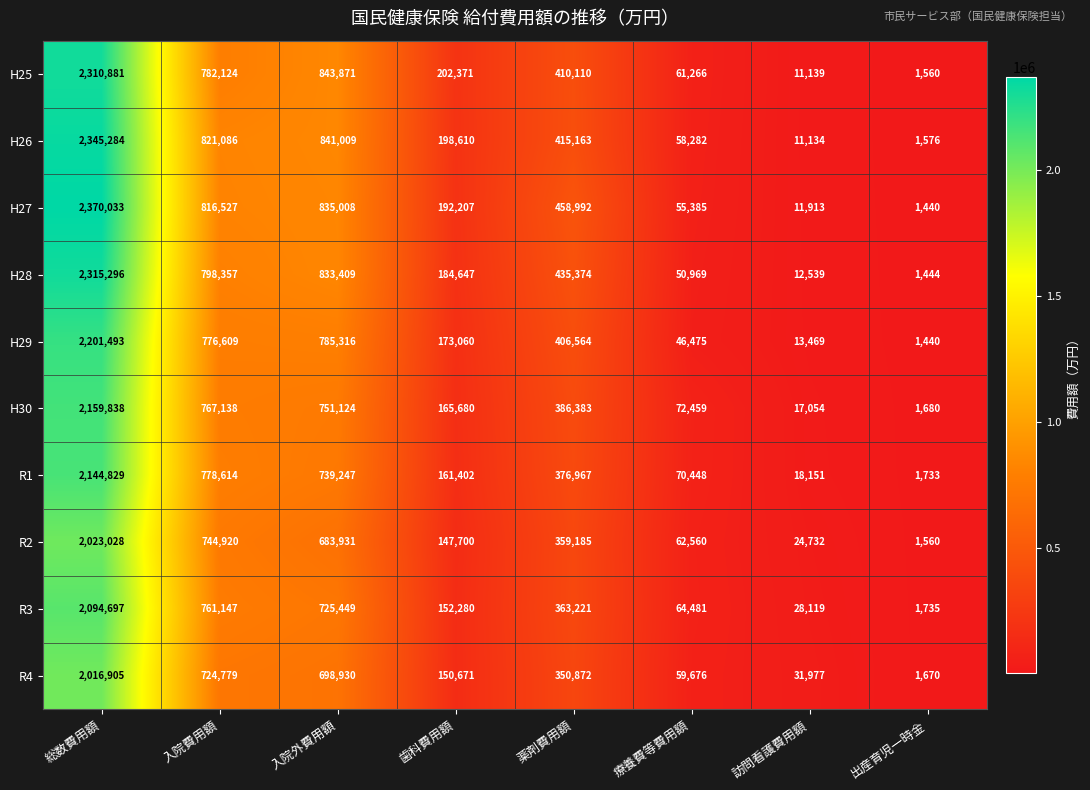

What is the difference between the second highest and second lowest values in the H29 series?

771847